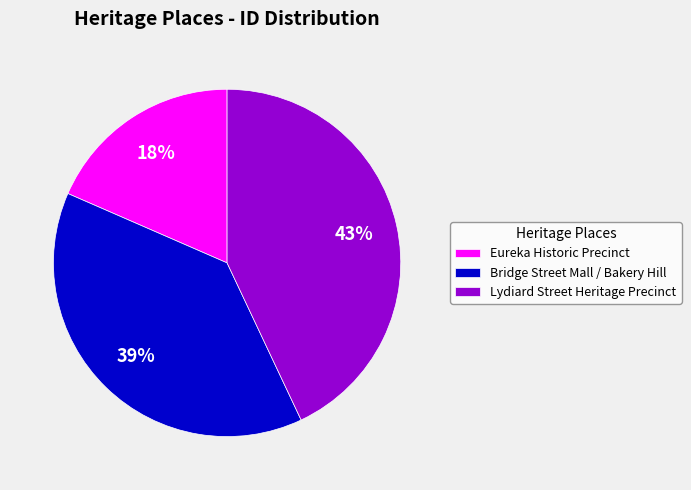

The Lydiard Street Heritage Precinct slice represents 57% of the pie. True or false?

False